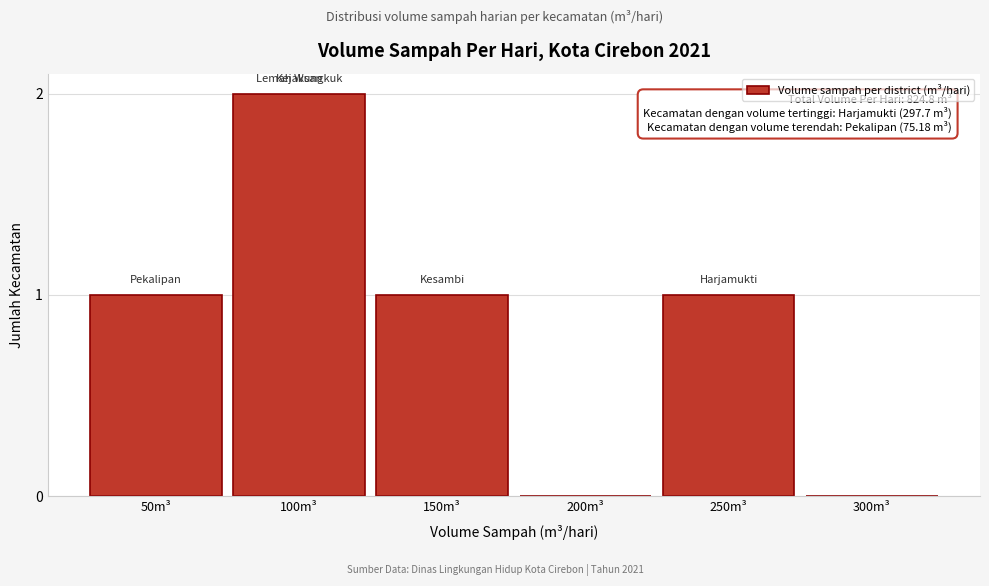

Reading left to right, transcribe all the data shown in this chart.

50m³=1	100m³=2	150m³=1	200m³=0	250m³=1	300m³=0